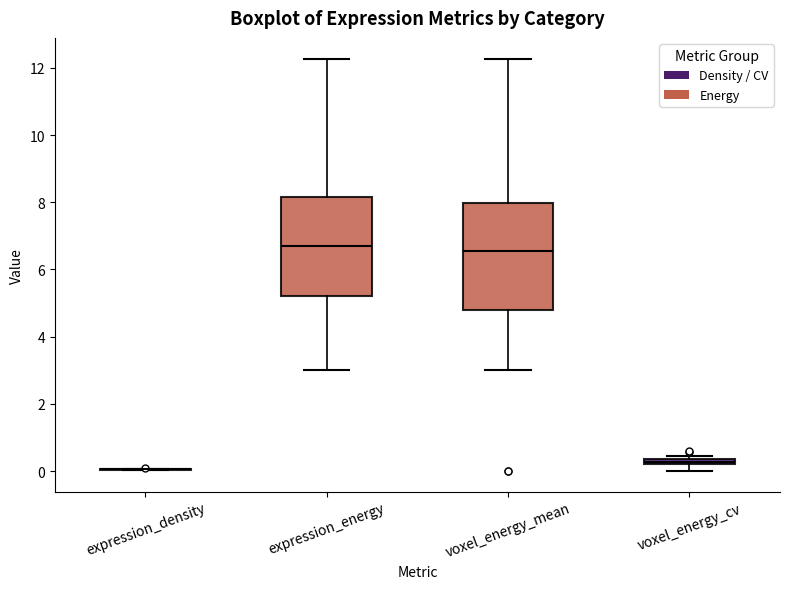

Comparing the boxes themselves (not the whiskers), which one is the tallest?

voxel_energy_mean